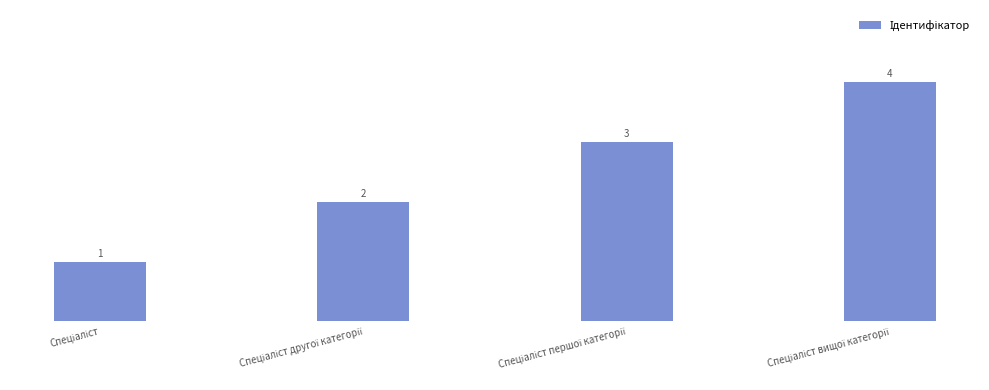

What is the change in value from Спеціаліст другої категорії to Спеціаліст вищої категорії?

+2